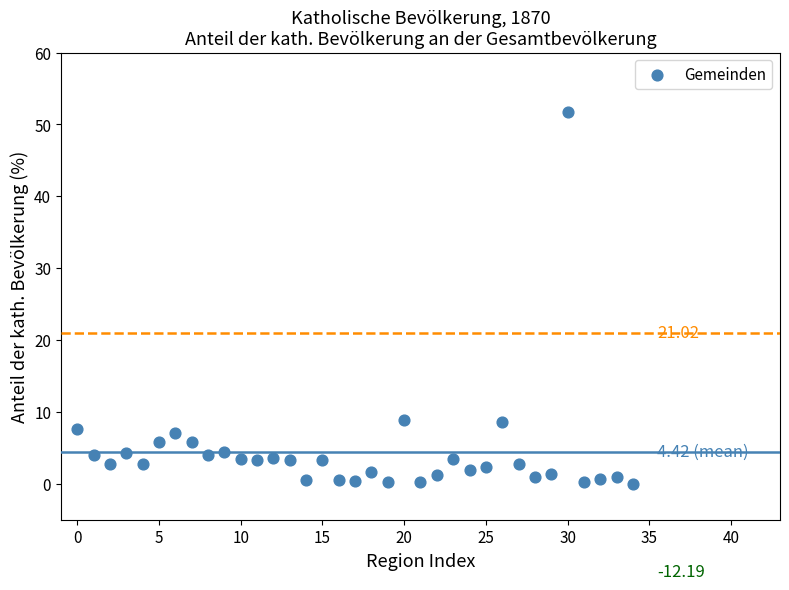

What is the range of Y values (max minus min)?

51.8